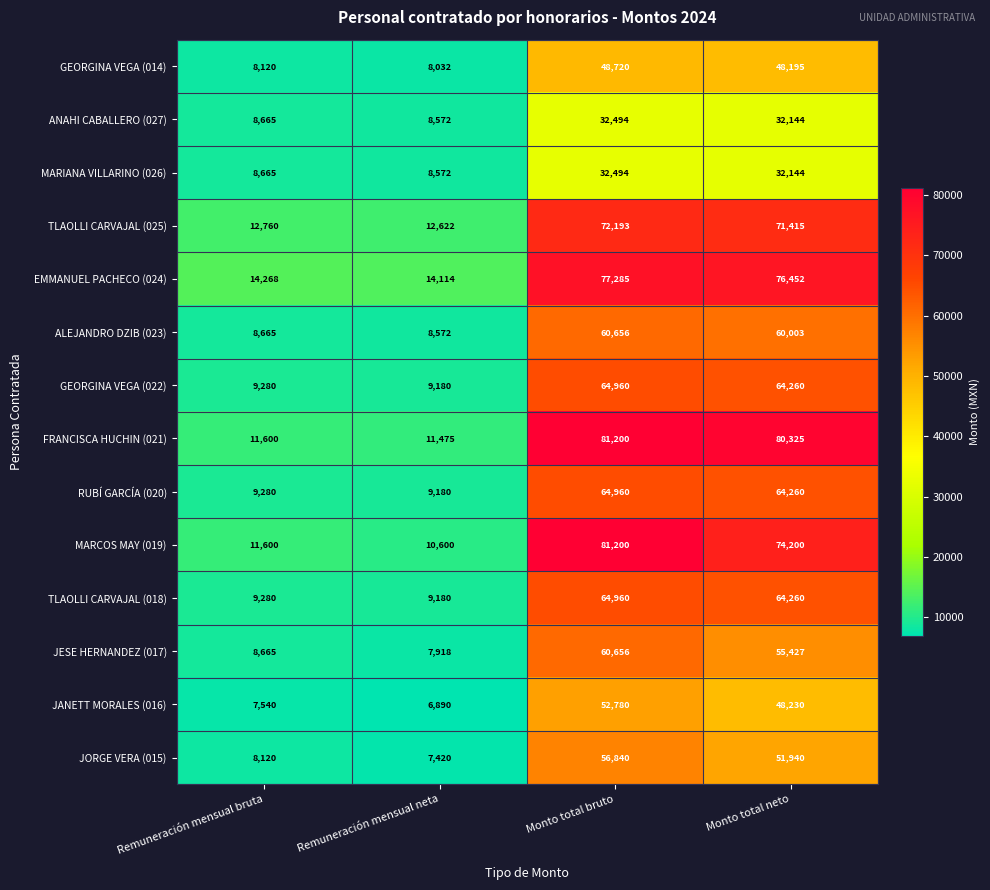

Which series has the largest range (max minus min)?

MARCOS MAY (019)